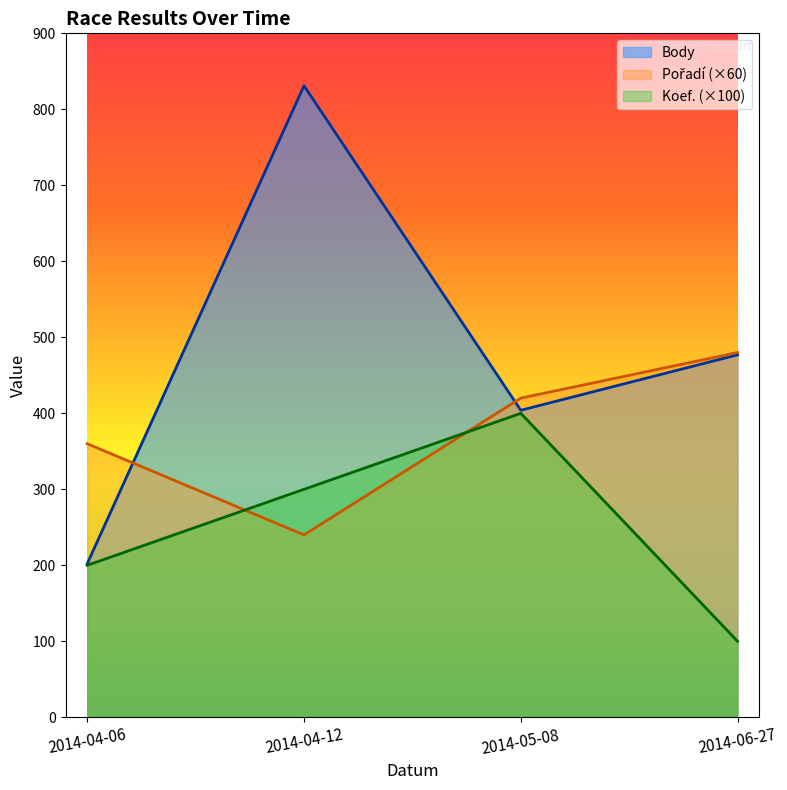

Which category has the lowest value in the Pořadí series?

2014-04-12